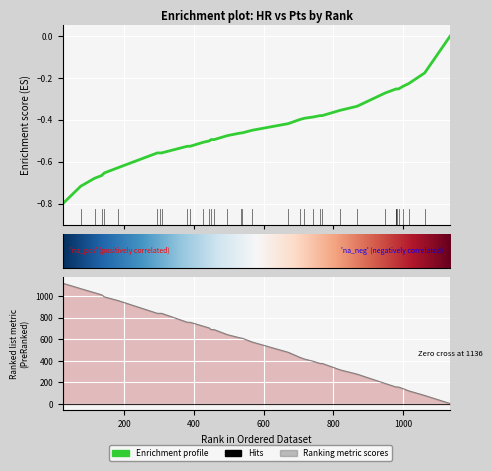

What is the minimum value for HR?

-0.8